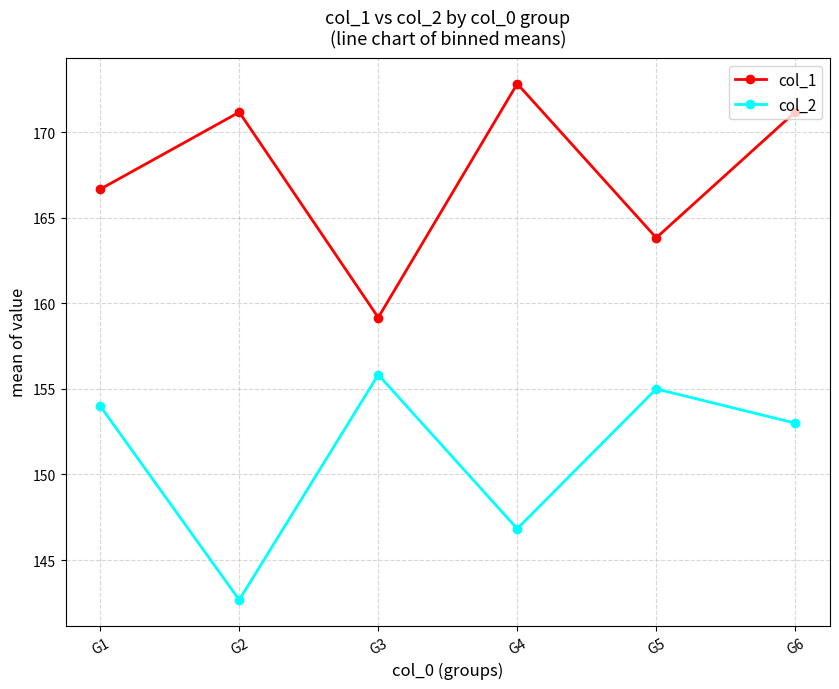

At which label does col_2 reach its peak?

G3